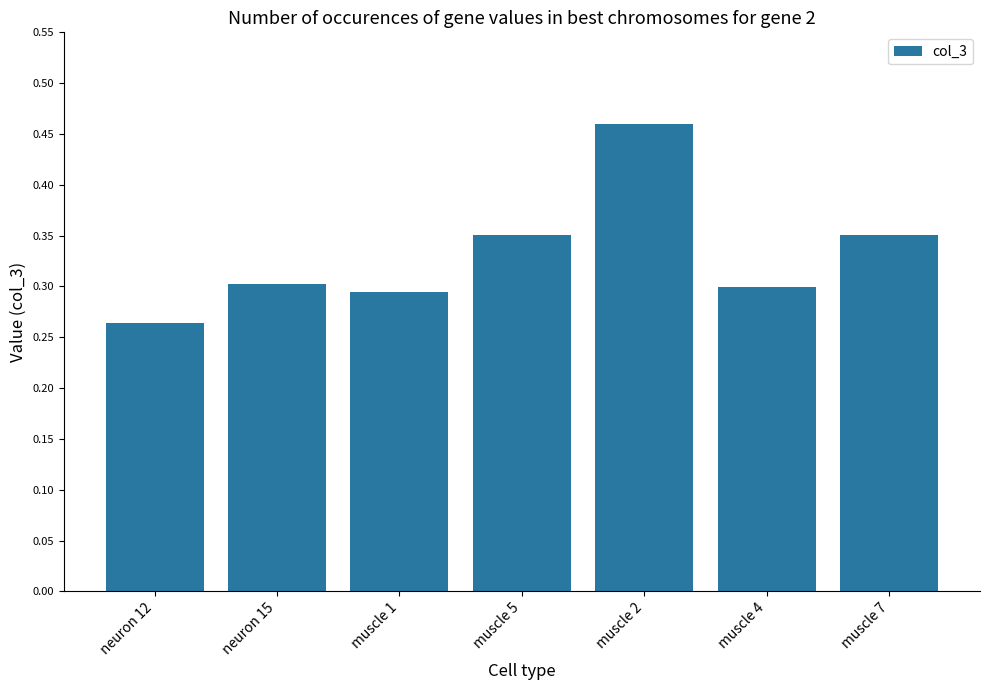

What is the sum of the values at muscle 4 and neuron 12?

0.6